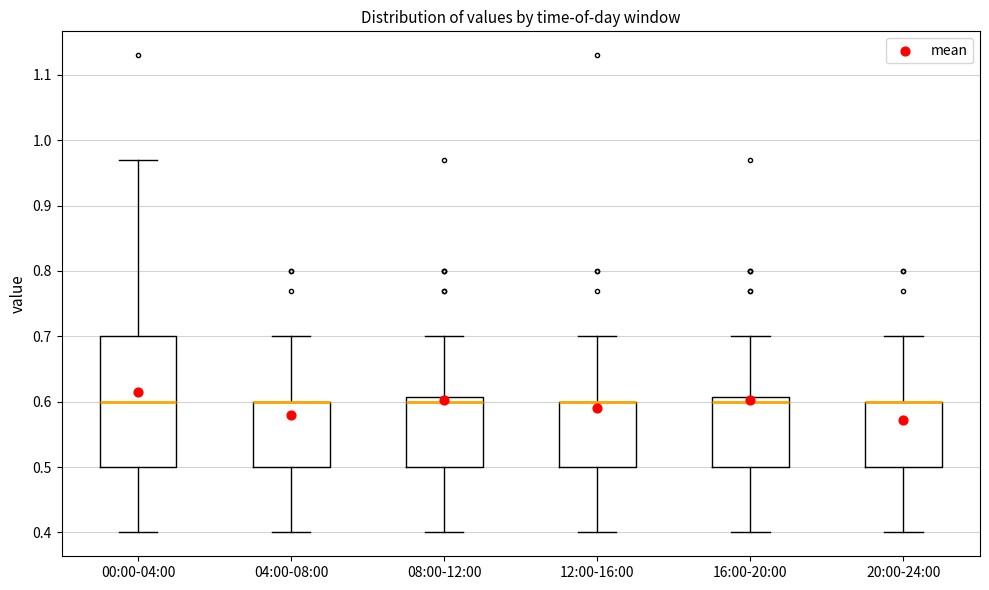

Reading left to right, read every box against the y-axis: the position of its median line, the range the box covers, and the ends of its whiskers. The values are not printed on the chart, so give them approximately, as read against the axis.

00:00-04:00: median 0.60, box 0.50 to 0.70, whiskers 0.40 to 0.97
04:00-08:00: median 0.60 (drawn on the box's upper edge), box 0.50 to 0.60, whiskers 0.40 to 0.70
08:00-12:00: median 0.60, box 0.50 to 0.61, whiskers 0.40 to 0.70
12:00-16:00: median 0.60 (drawn on the box's upper edge), box 0.50 to 0.60, whiskers 0.40 to 0.70
16:00-20:00: median 0.60, box 0.50 to 0.61, whiskers 0.40 to 0.70
20:00-24:00: median 0.60 (drawn on the box's upper edge), box 0.50 to 0.60, whiskers 0.40 to 0.70